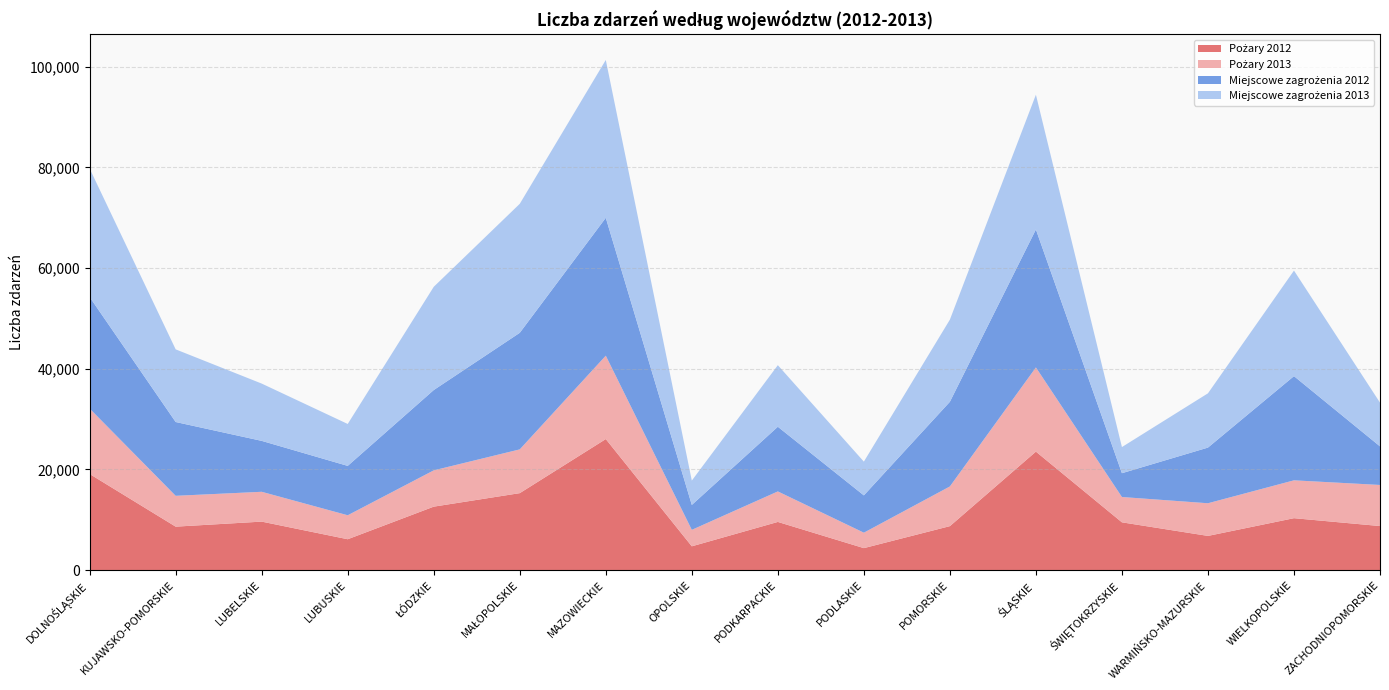

Reading left to right, what are all the values shown in this chart?

Pożary 2012: DOLNOŚLĄSKIE=19102	KUJAWSKO-POMORSKIE=8645	LUBELSKIE=9645	LUBUSKIE=6146	ŁÓDZKIE=12617	MAŁOPOLSKIE=15299	MAZOWIECKIE=26038	OPOLSKIE=4741	PODKARPACKIE=9583	PODLASKIE=4380	POMORSKIE=8746	ŚLĄSKIE=23546	ŚWIĘTOKRZYSKIE=9503	WARMIŃSKO-MAZURSKIE=6806	WIELKOPOLSKIE=10326	ZACHODNIOPOMORSKIE=8765
Pożary 2013: DOLNOŚLĄSKIE=12994	KUJAWSKO-POMORSKIE=6124	LUBELSKIE=5922	LUBUSKIE=4759	ŁÓDZKIE=7207	MAŁOPOLSKIE=8690	MAZOWIECKIE=16557	OPOLSKIE=3268	PODKARPACKIE=6056	PODLASKIE=3065	POMORSKIE=7881	ŚLĄSKIE=16716	ŚWIĘTOKRZYSKIE=5027	WARMIŃSKO-MAZURSKIE=6485	WIELKOPOLSKIE=7517	ZACHODNIOPOMORSKIE=8158
Miejscowe zagrożenia 2012: DOLNOŚLĄSKIE=22145	KUJAWSKO-POMORSKIE=14656	LUBELSKIE=10113	LUBUSKIE=9806	ŁÓDZKIE=15949	MAŁOPOLSKIE=23150	MAZOWIECKIE=27383	OPOLSKIE=4949	PODKARPACKIE=12846	PODLASKIE=7412	POMORSKIE=16811	ŚLĄSKIE=27399	ŚWIĘTOKRZYSKIE=4729	WARMIŃSKO-MAZURSKIE=11053	WIELKOPOLSKIE=20693	ZACHODNIOPOMORSKIE=7665
Miejscowe zagrożenia 2013: DOLNOŚLĄSKIE=25511	KUJAWSKO-POMORSKIE=14427	LUBELSKIE=11377	LUBUSKIE=8325	ŁÓDZKIE=20501	MAŁOPOLSKIE=25618	MAZOWIECKIE=31347	OPOLSKIE=4833	PODKARPACKIE=12226	PODLASKIE=6701	POMORSKIE=16317	ŚLĄSKIE=26761	ŚWIĘTOKRZYSKIE=5190	WARMIŃSKO-MAZURSKIE=10777	WIELKOPOLSKIE=20963	ZACHODNIOPOMORSKIE=8684